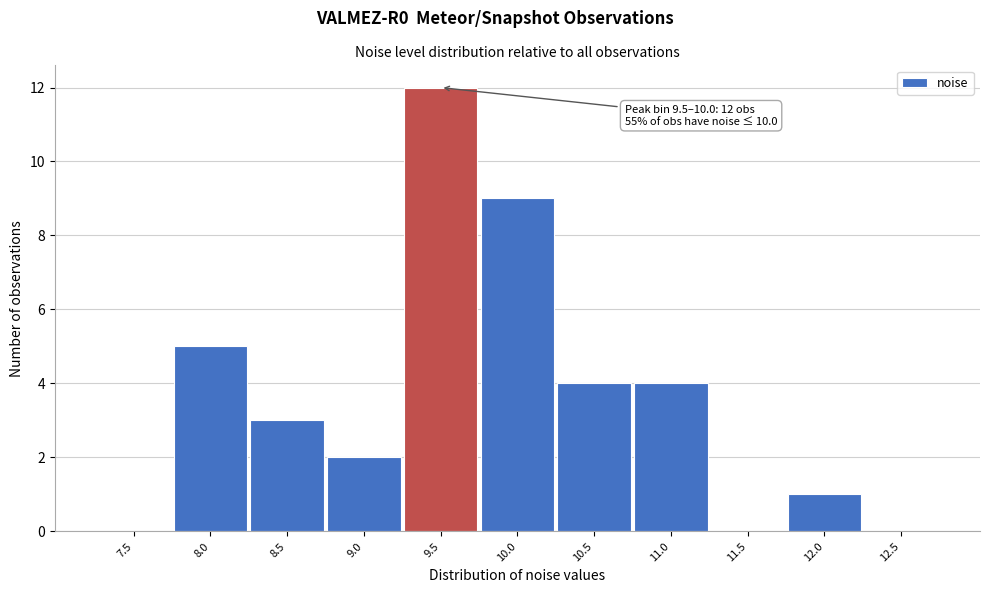

Reading left to right, extract all data points from this chart.

7.5=0	8.0=5	8.5=3	9.0=2	9.5=12	10.0=9	10.5=4	11.0=4	11.5=0	12.0=1	12.5=0